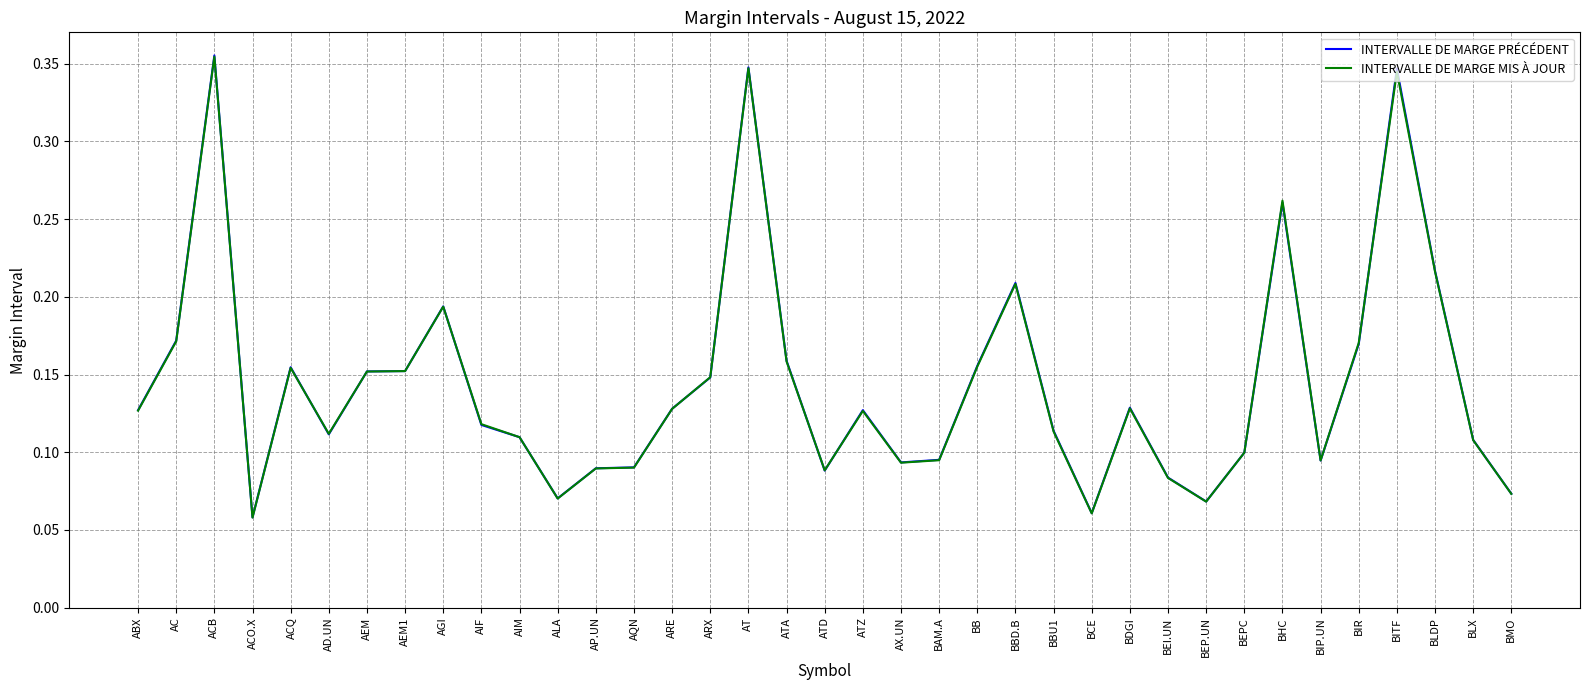

Which category has the highest value in the INTERVALLE DE MARGE MIS À JOUR series?

ACB